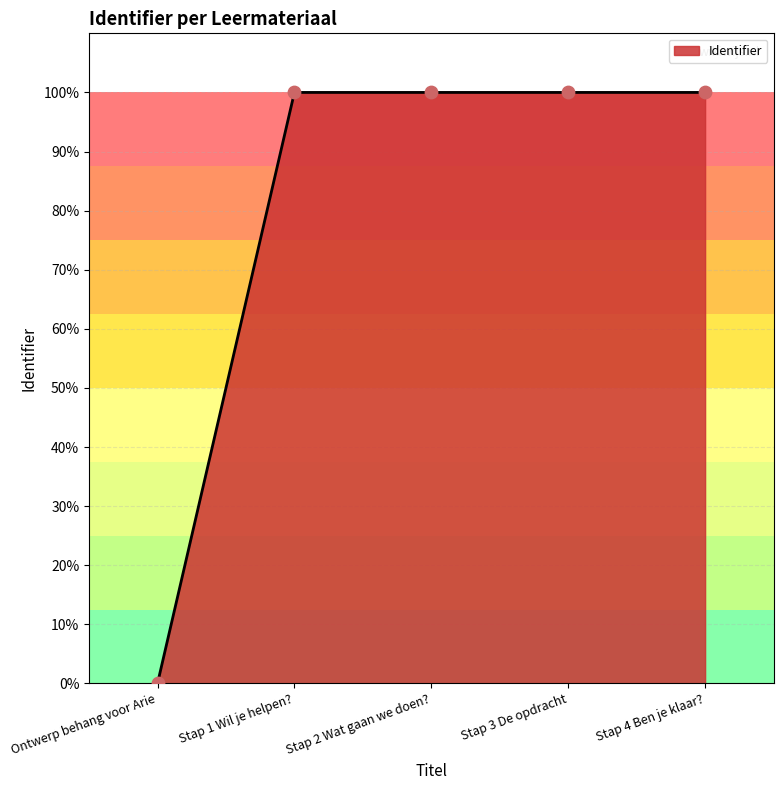

What is the change in value from Ontwerp behang voor Arie to Stap 1 Wil je helpen??

+100.0